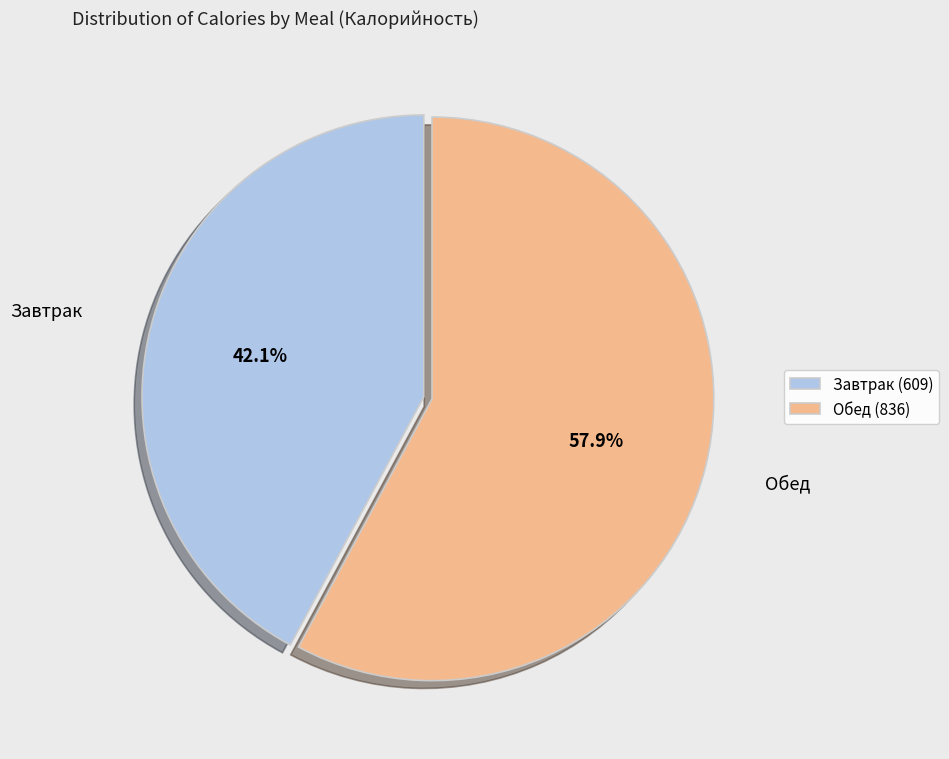

The Завтрак slice represents 33% of the pie. True or false?

False